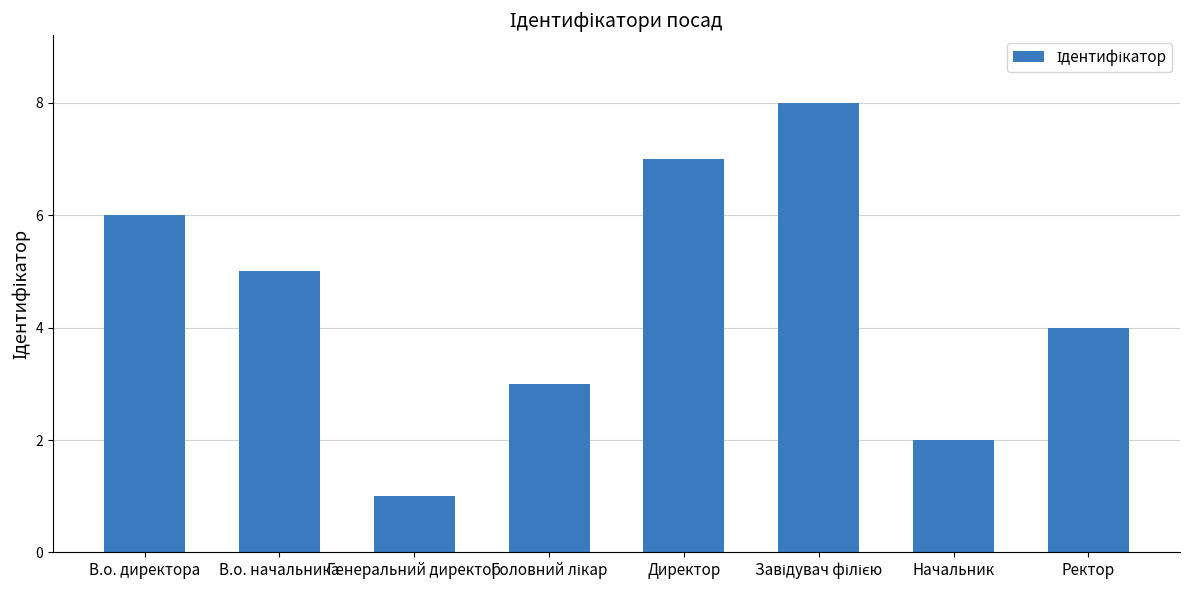

True or false: the data shows 1 at Начальник.

False